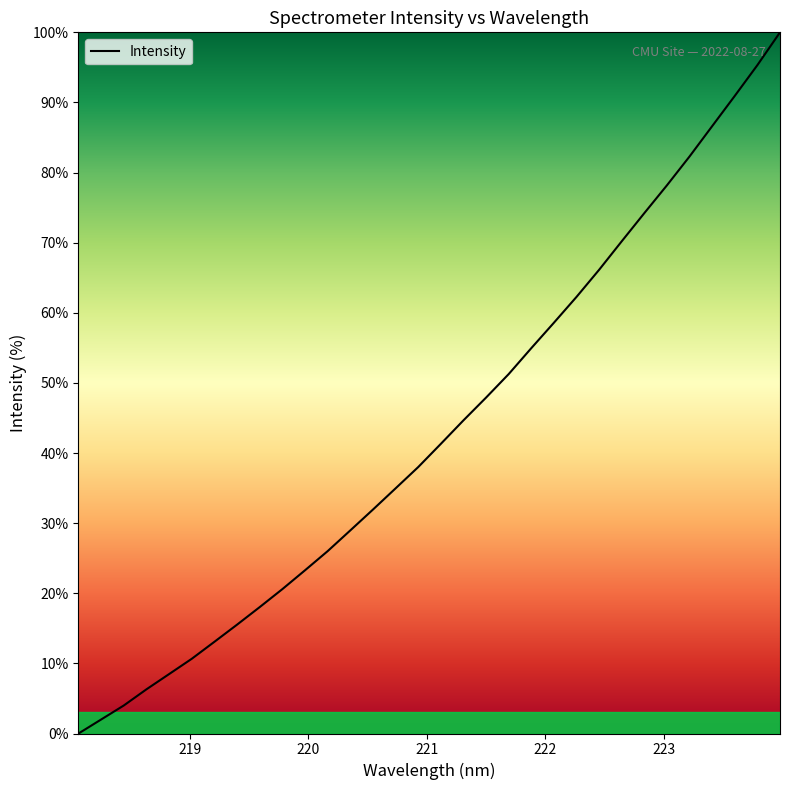

Is this an area chart (filled region under the line)?

No